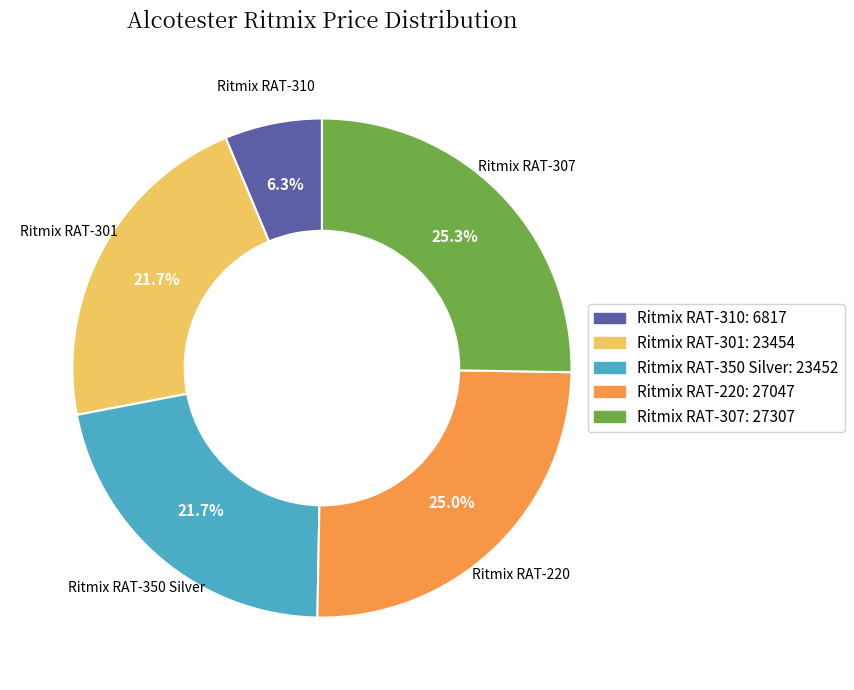

To the nearest percent, what percentage of the pie is Ritmix RAT-220?

25%